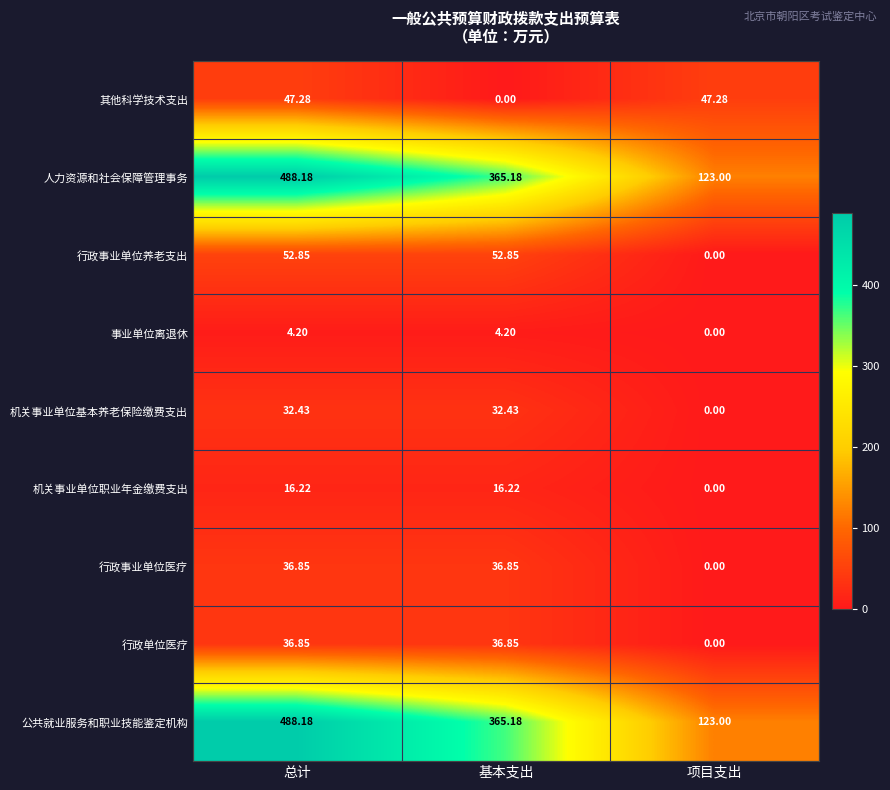

Where is 行政事业单位养老支出 nearest to the value 26?

项目支出